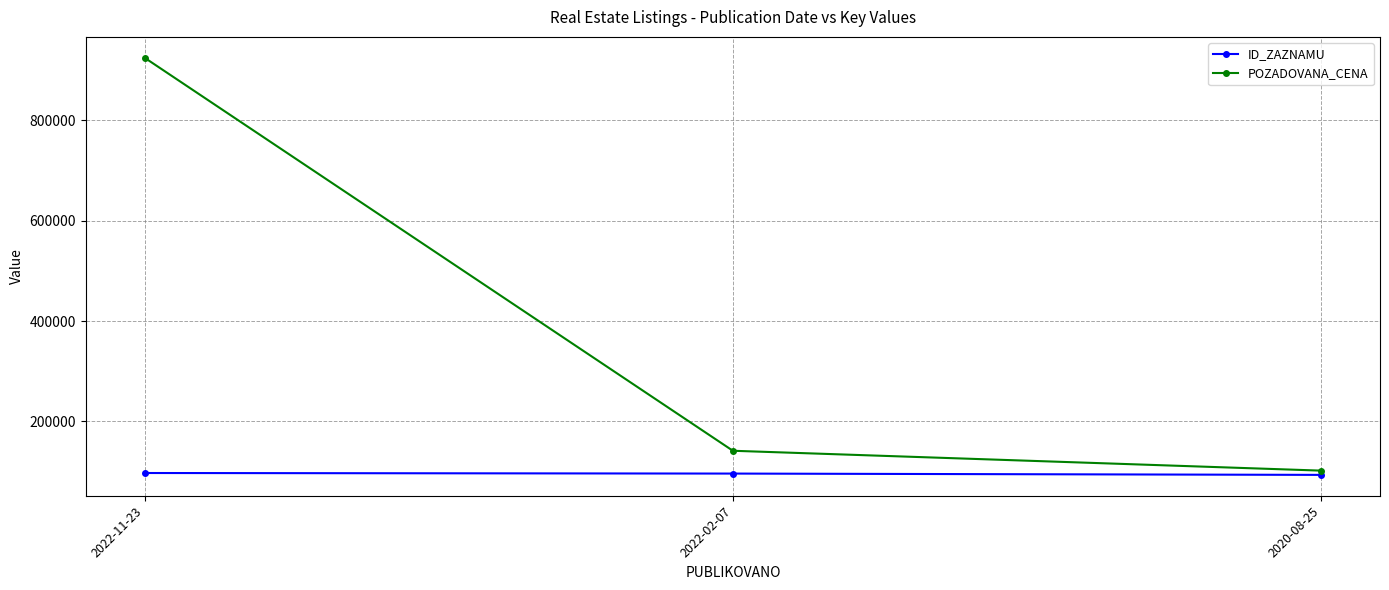

Count the ID_ZAZNAMU values in the range 93516 to 97260.

3